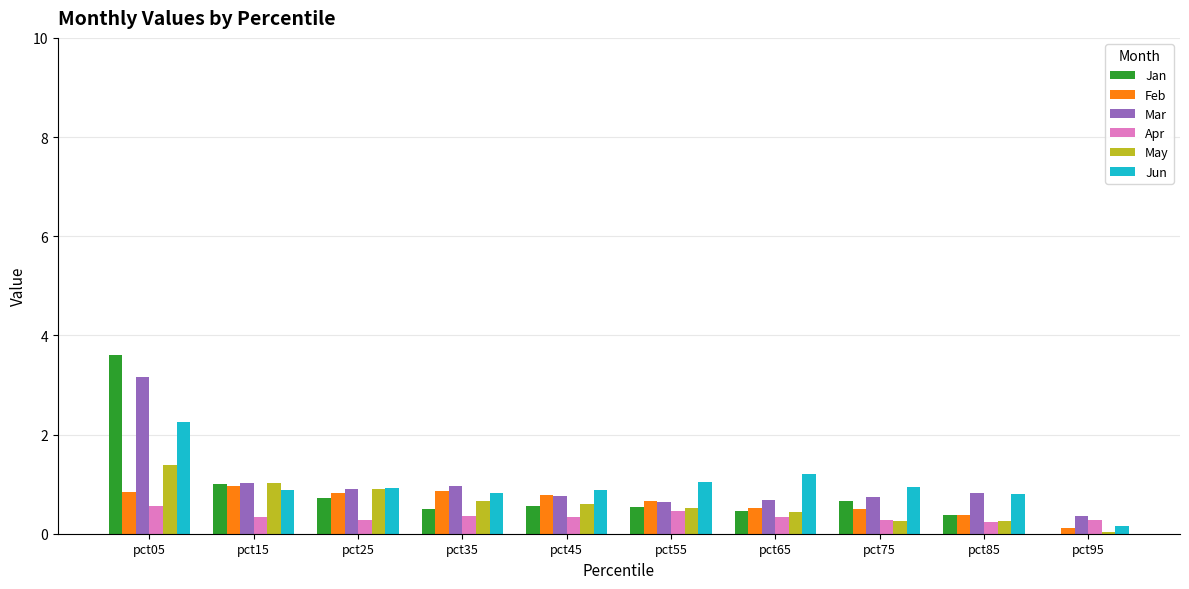

Is the value of Apr at pct95 greater than the value of Jan at pct15?

No